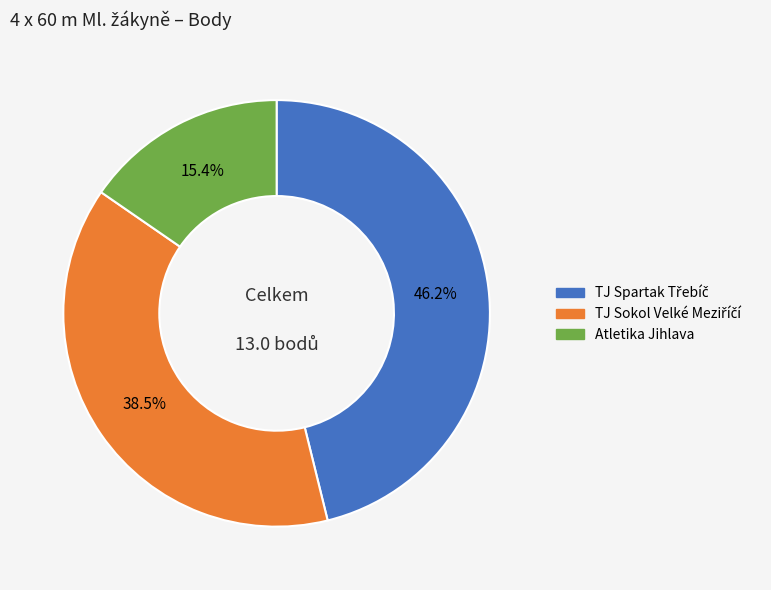

Does any single category account for the majority?

No